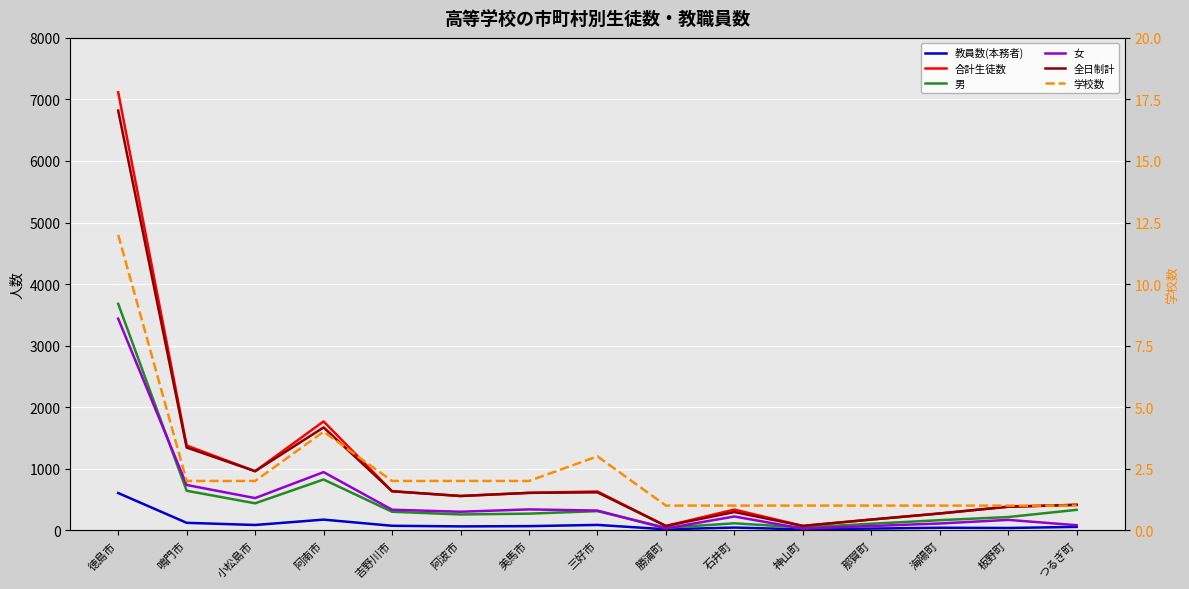

Rank the series at 鳴門市 from highest to lowest value.

合計生徒数, 全日制計, 女, 男, 教員数(本務者), 学校数